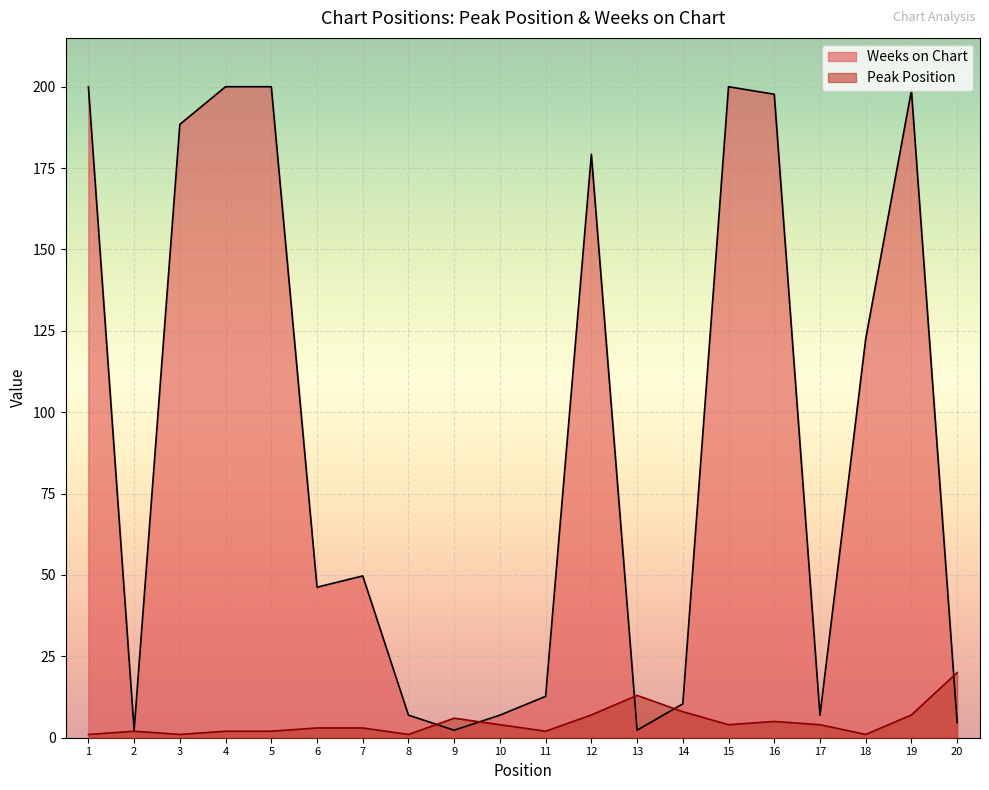

At which category is the sum across all series the highest?

19